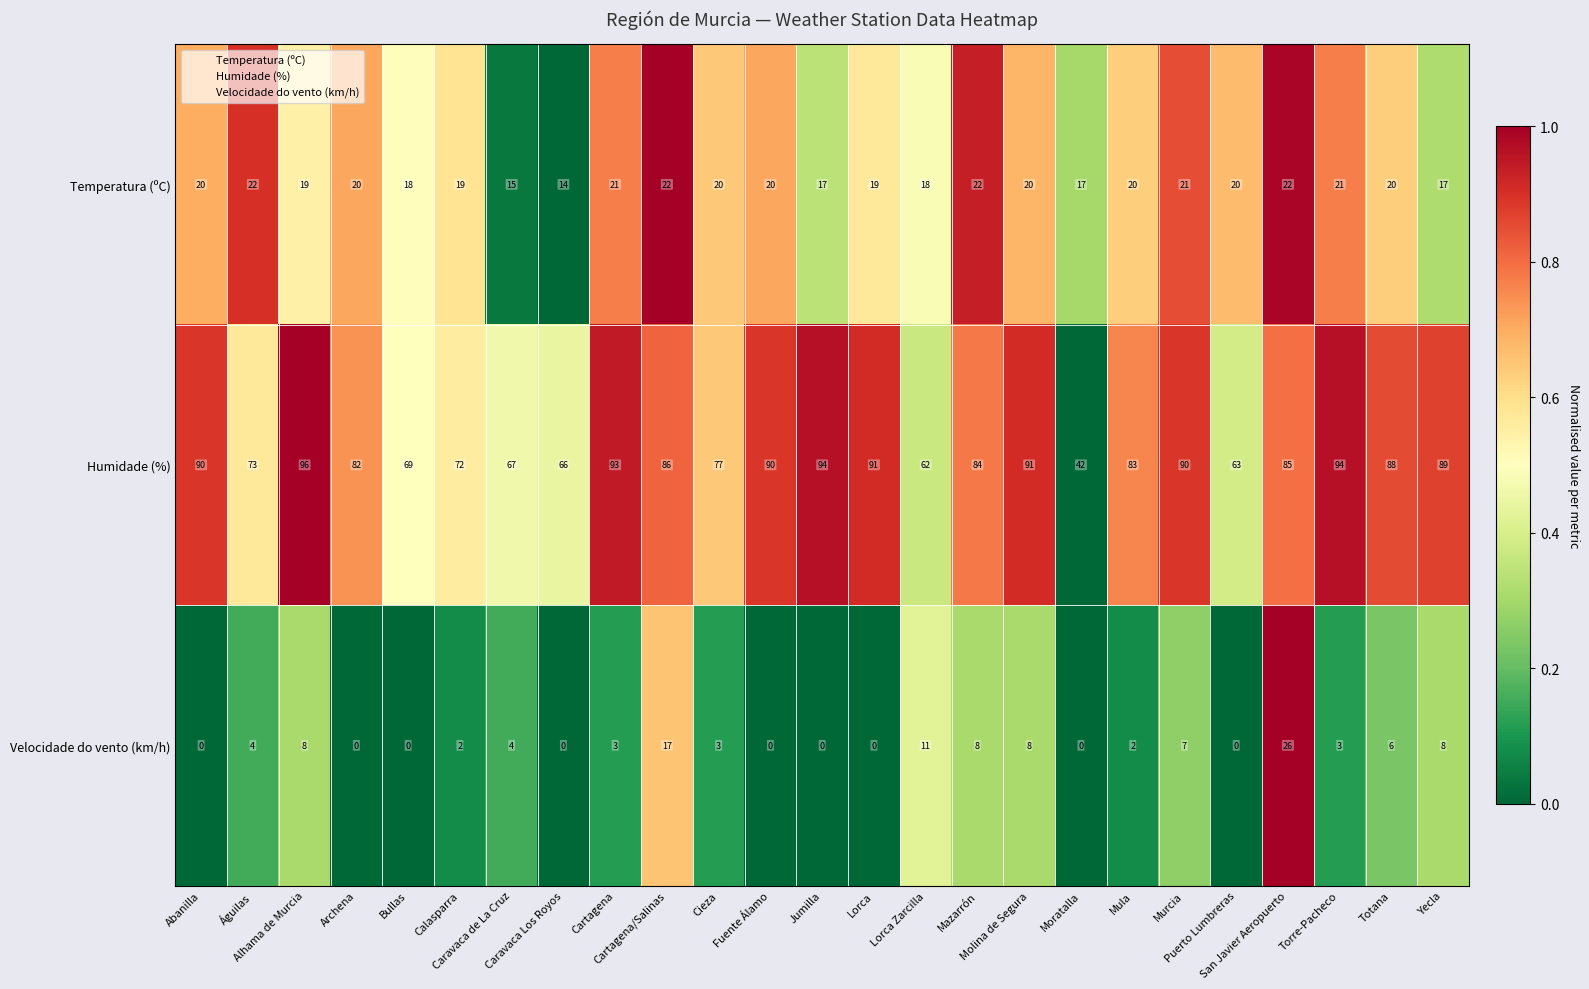

What is the difference between the maximum and minimum values in the Velocidade do vento (km/h) series?

26